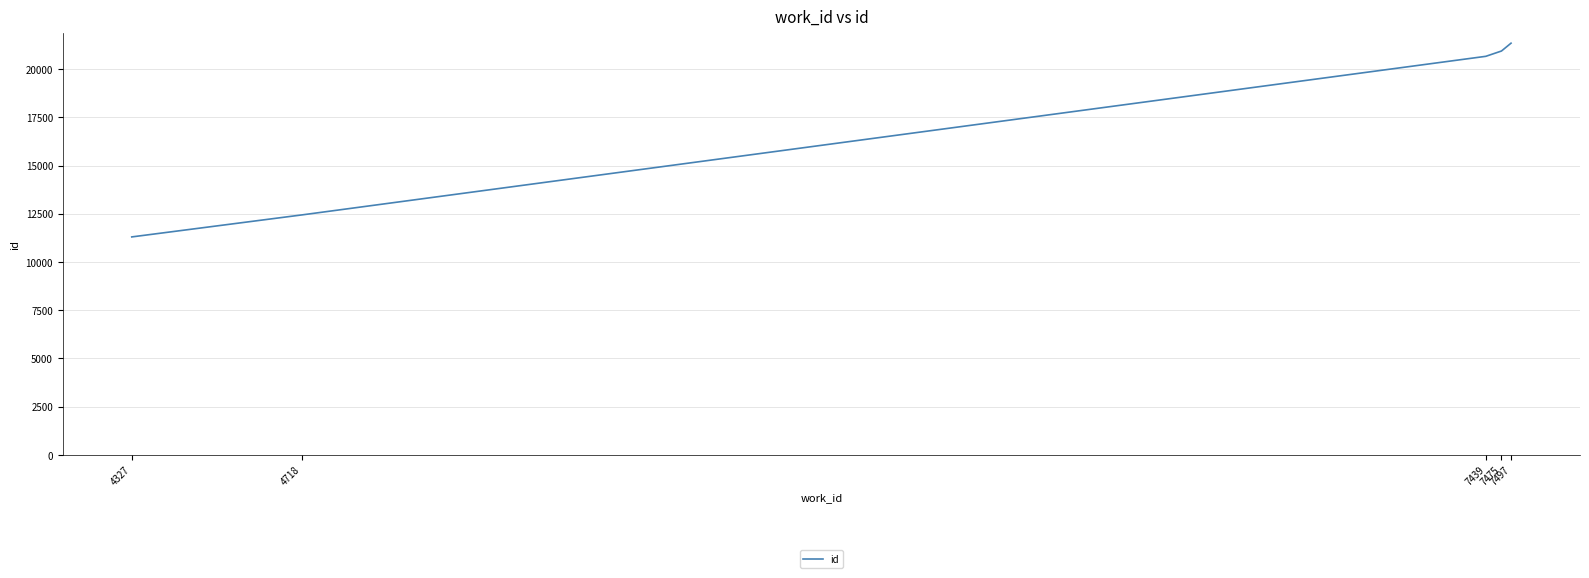

What is the difference between the values at 7475 and 7497?

407